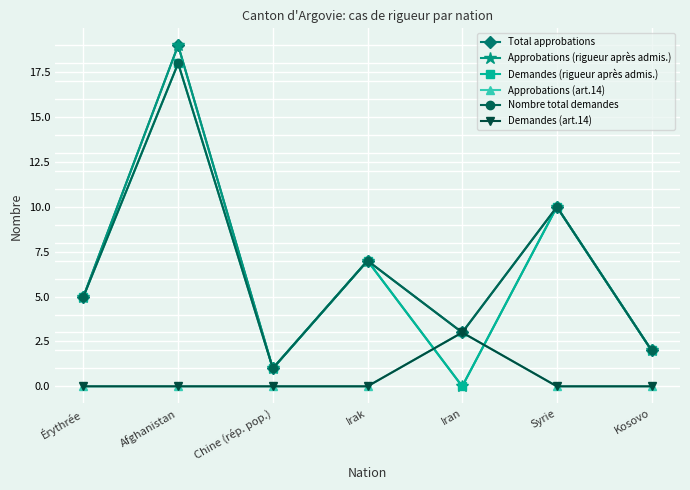

Is this an area chart (filled region under the line)?

No